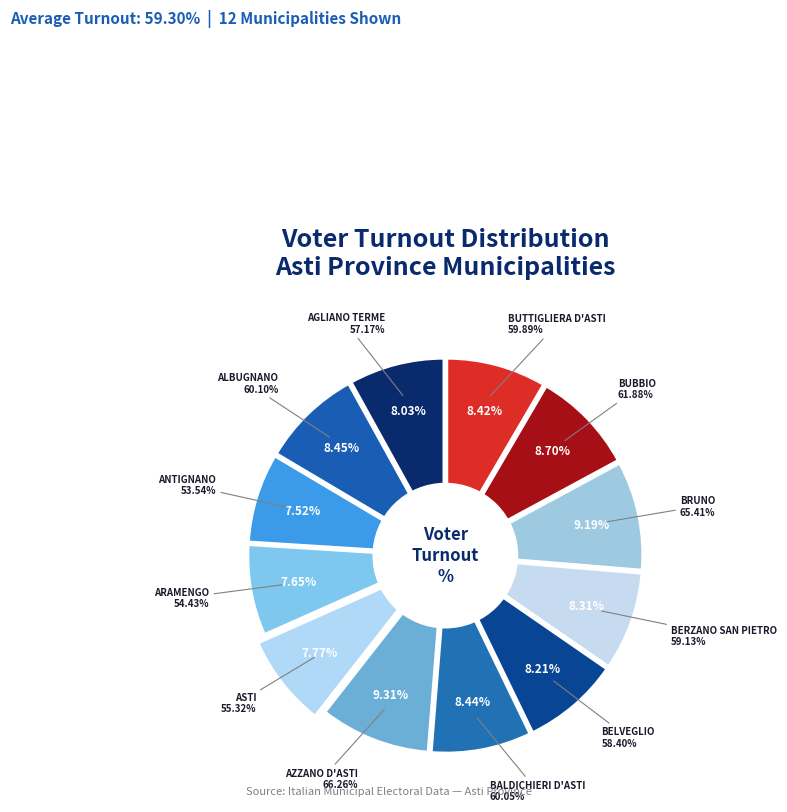

To the nearest percent, what is the combined percentage of BUBBIO and ASTI?

16%